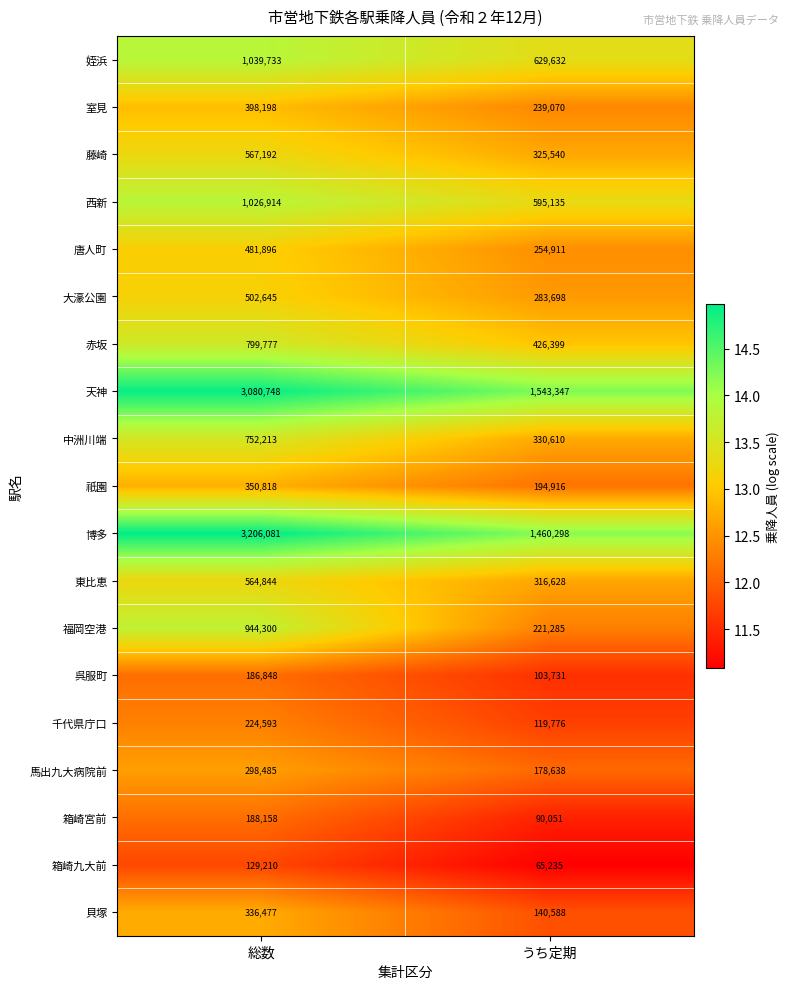

At which label does 唐人町 reach its minimum?

うち定期